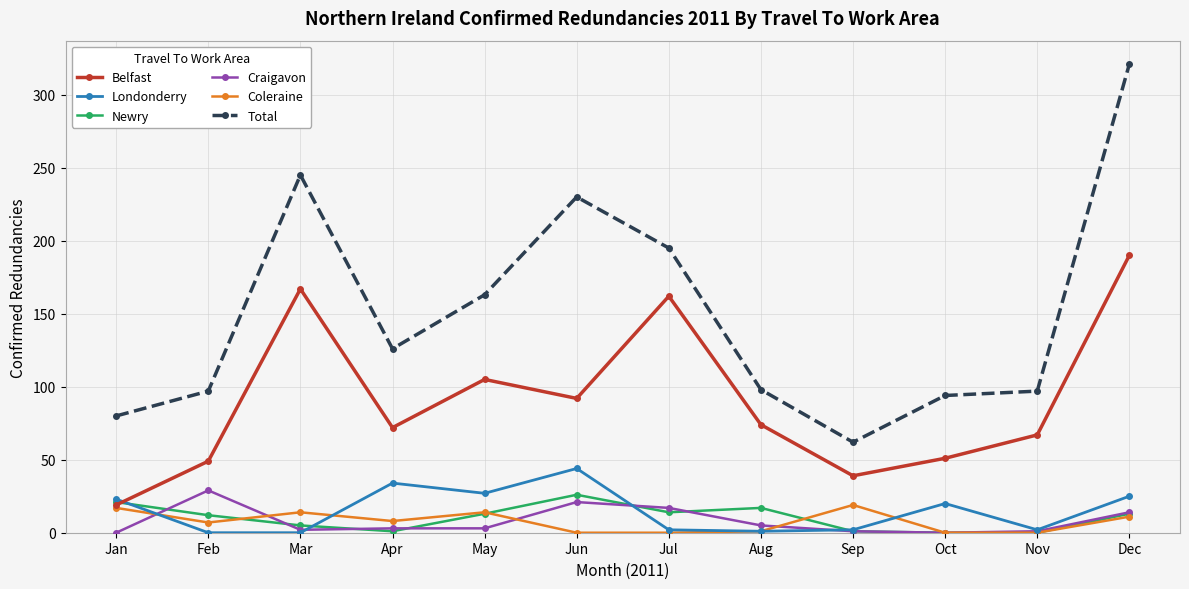

The Newry series shows 12 at Feb. True or false?

True